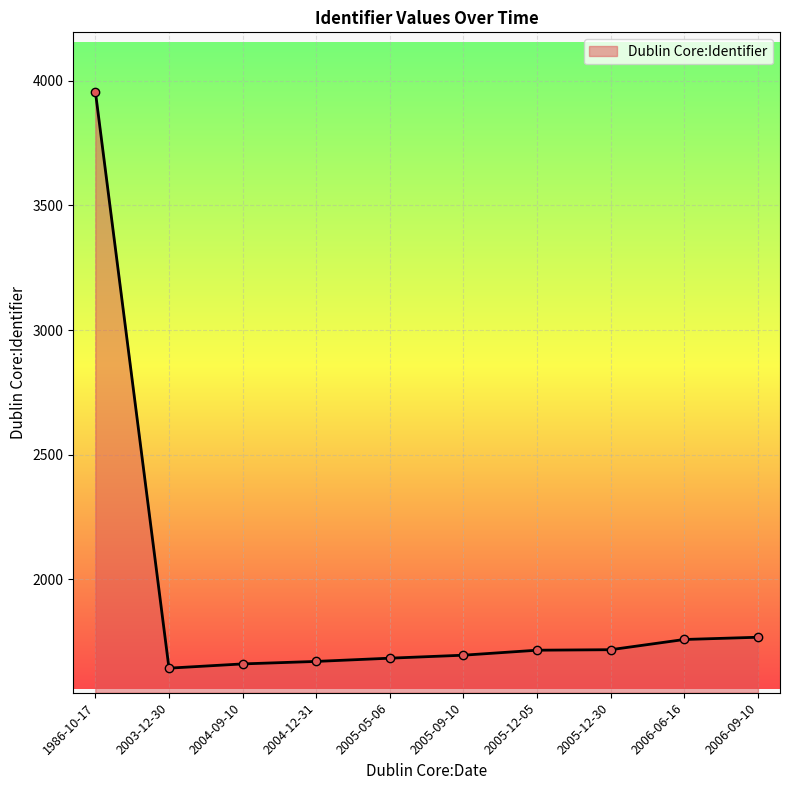

What is the difference between the values at 2004-09-10 and 2006-09-10?

107